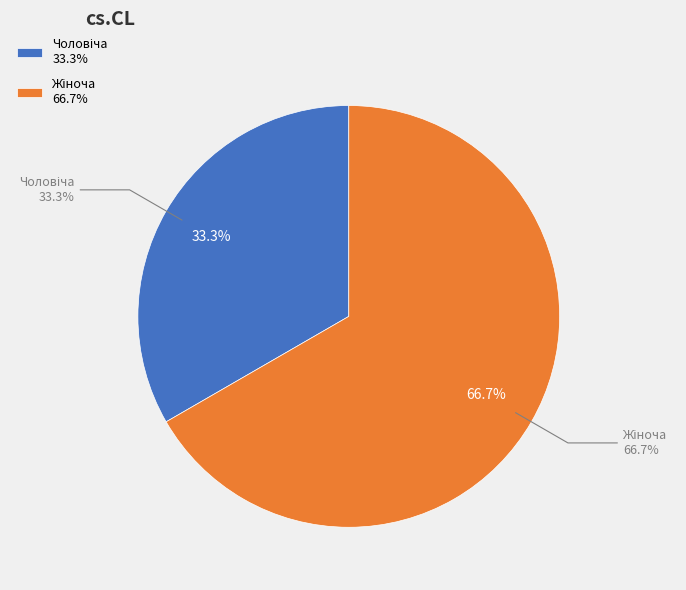

Is Жіноча the majority of the pie?

Yes